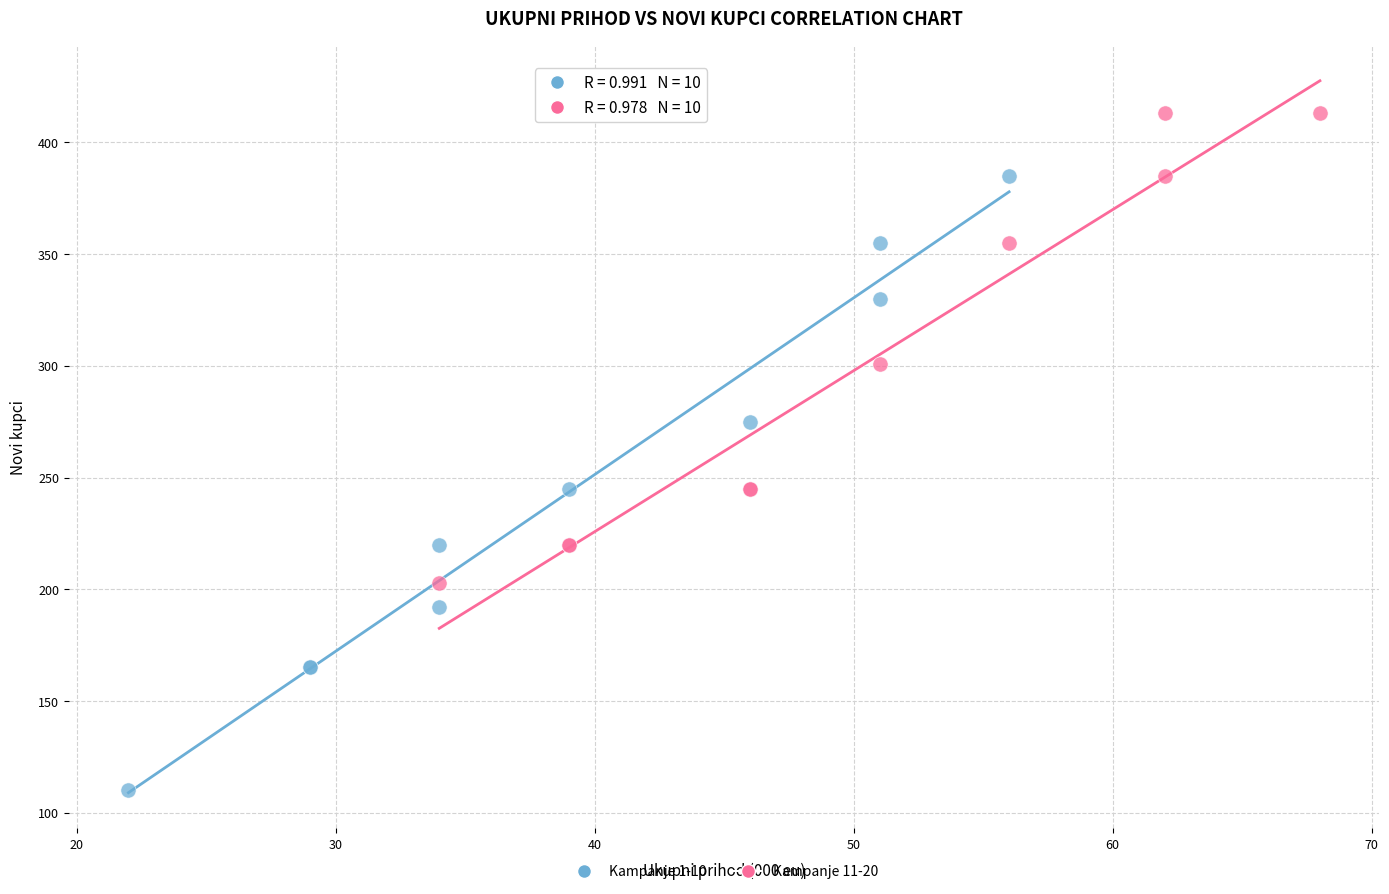

Which series contains the highest Y value?

Kampanje 11-20